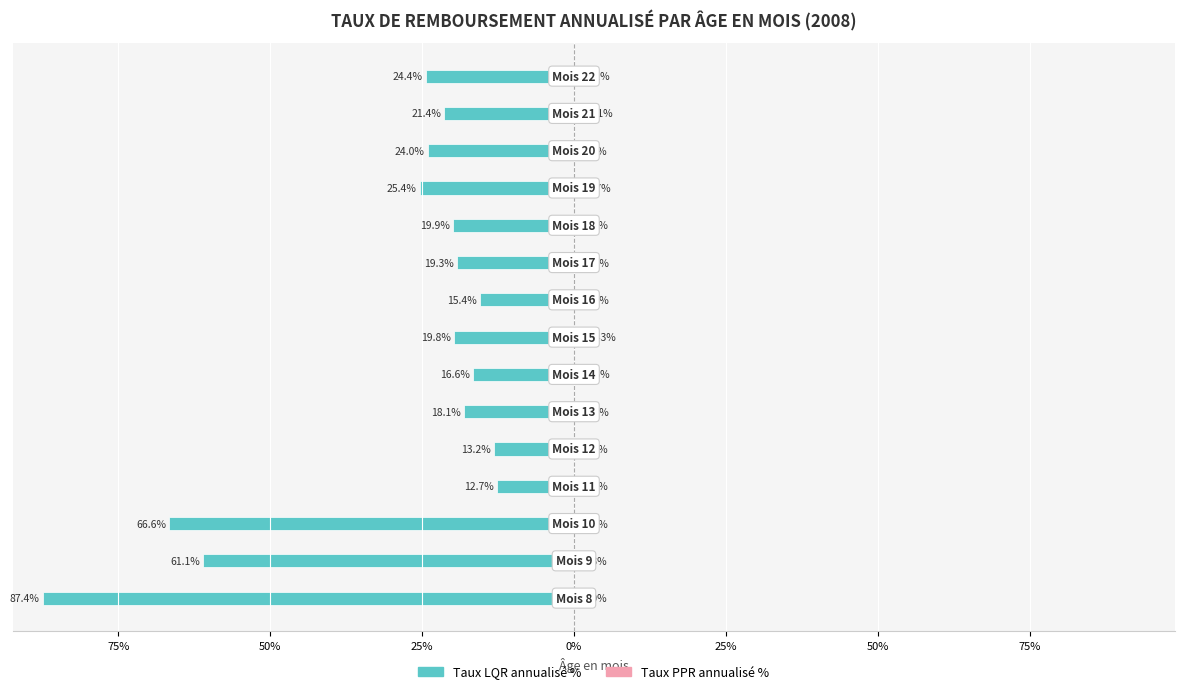

Between 50% and 13, which series saw the biggest shift?

Taux LQR annualisé %